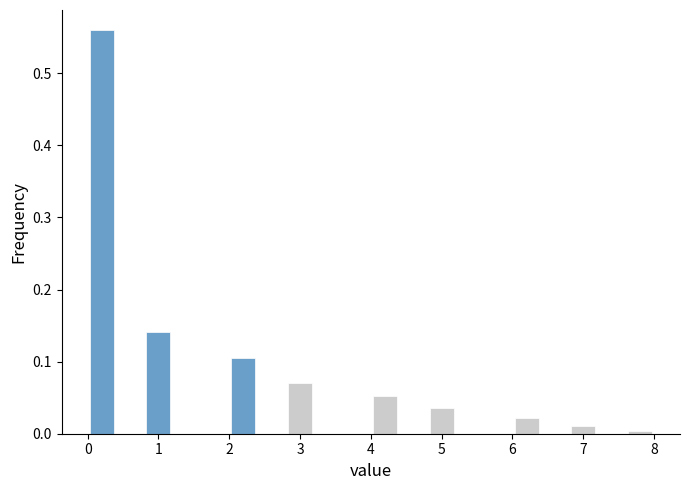

Reading left to right, transcribe this chart: for each bar, give the range it covers on the x-axis and its height. The values are not printed on the chart, so give them approximately, as read against the axis.

0.0 to 0.4: 0.56
0.4 to 0.8: 0
0.8 to 1.2: 0.14
1.2 to 1.6: 0
1.6 to 2.0: 0
2.0 to 2.4: 0.11
2.4 to 2.8: 0
2.8 to 3.2: 0.07
3.2 to 3.6: 0
3.6 to 4.0: 0
4.0 to 4.4: 0.05
4.4 to 4.8: 0
4.8 to 5.2: 0.04
5.2 to 5.6: 0
5.6 to 6.0: 0
6.0 to 6.4: 0.02
6.4 to 6.8: 0
6.8 to 7.2: 0.01
7.2 to 7.6: 0
7.6 to 8.0: under 0.01